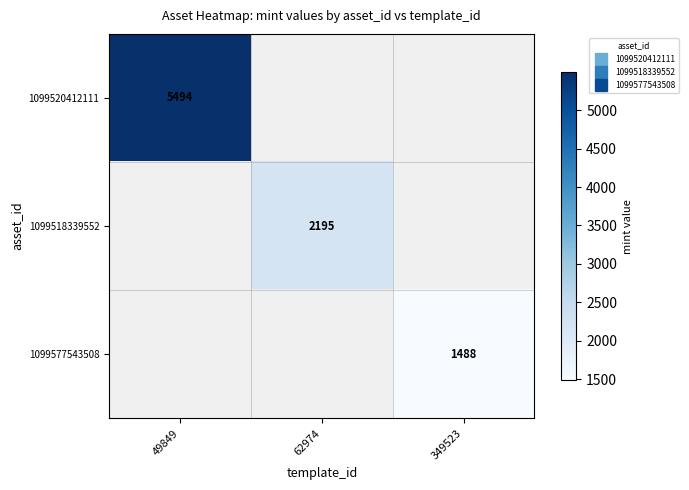

How many values in 1099520412111 are above zero?

1